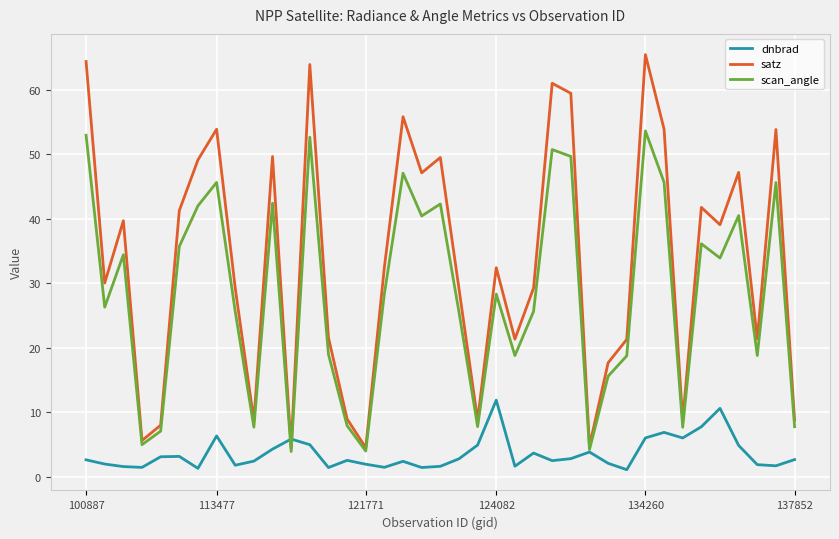

True or false: dnbrad and satz cross at least once.

True